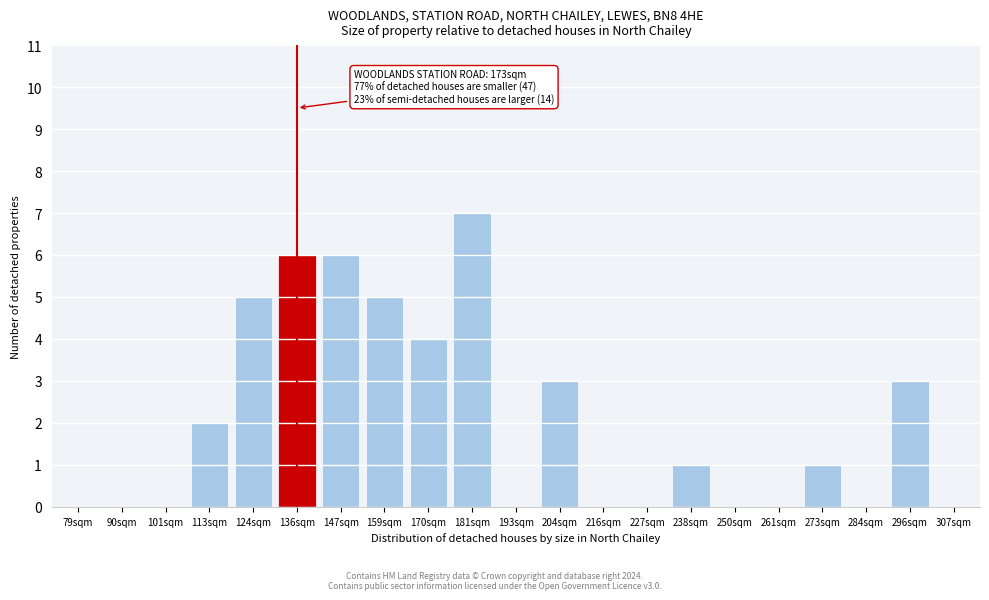

Reading right to left, what are all the values shown in this chart?

307sqm=0	296sqm=3	284sqm=0	273sqm=1	261sqm=0	250sqm=0	238sqm=1	227sqm=0	216sqm=0	204sqm=3	193sqm=0	181sqm=7	170sqm=4	159sqm=5	147sqm=6	136sqm=6	124sqm=5	113sqm=2	101sqm=0	90sqm=0	79sqm=0